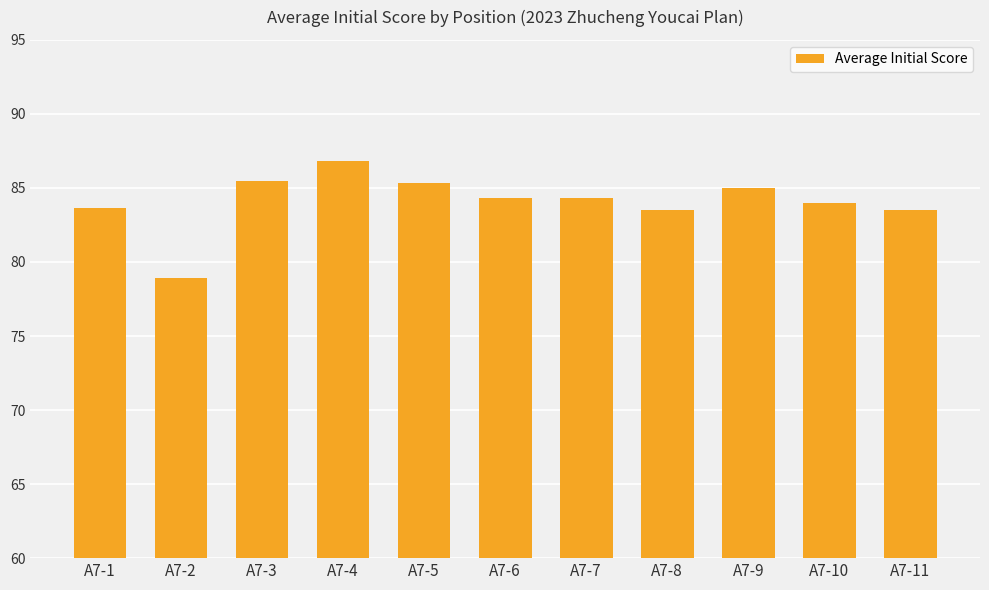

Count the number of categories in the chart.

11